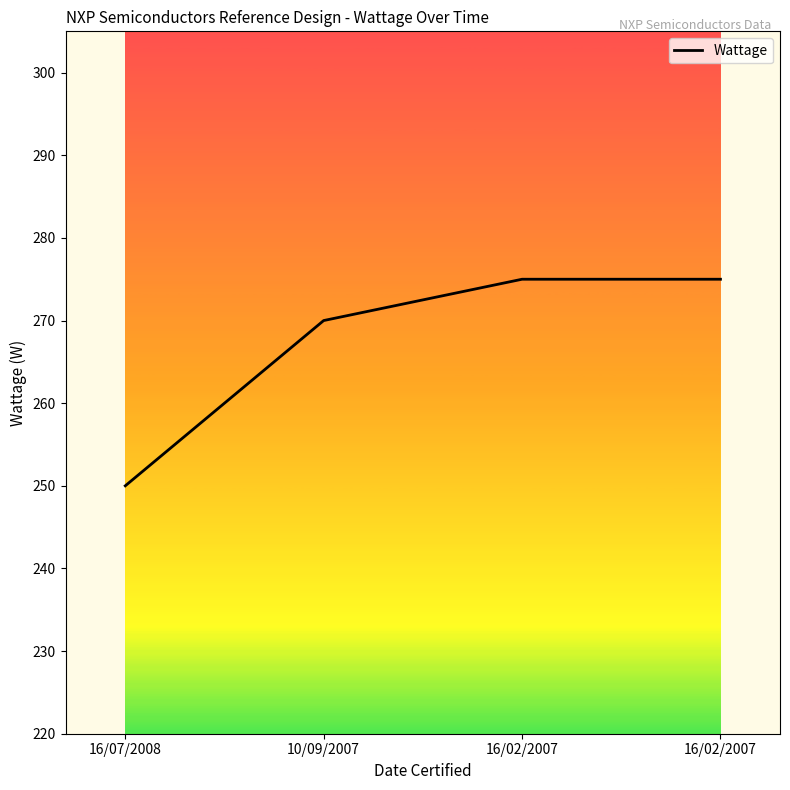

Count the number of data series in this chart.

1